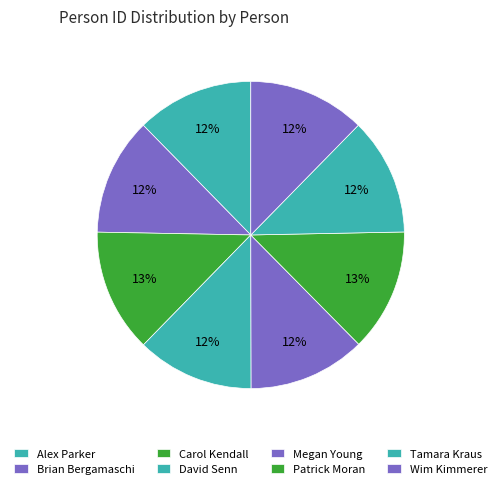

How many slices are in this pie chart?

8